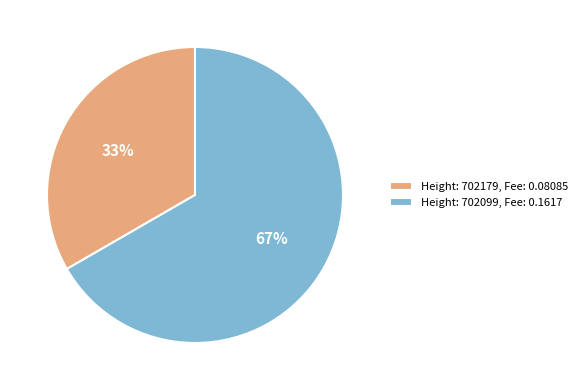

To the nearest percent, what is the combined percentage of Height: 702179, Fee: 0.08085 and Height: 702099, Fee: 0.1617?

100%